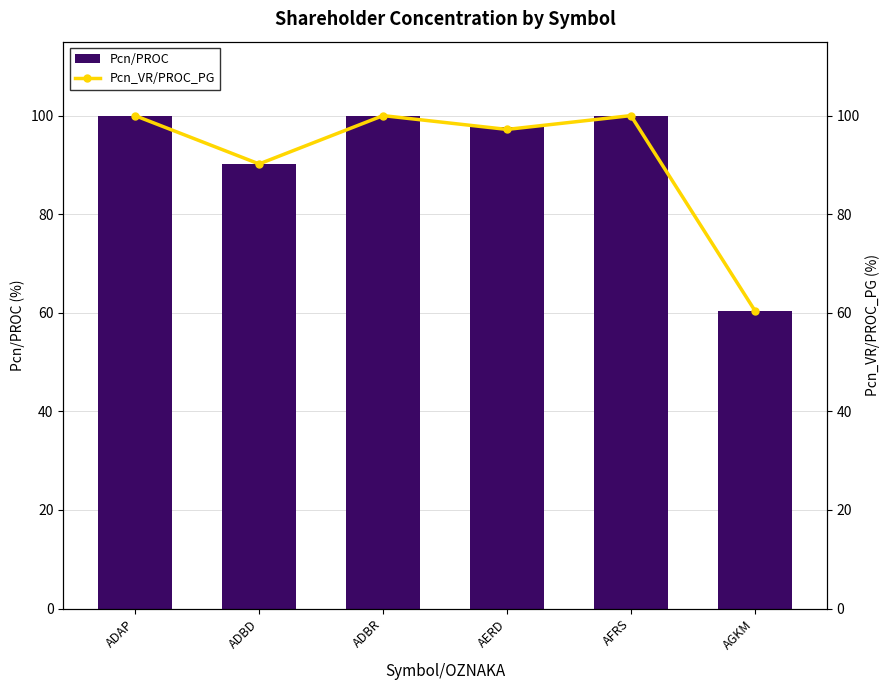

Reading right to left, extract all data points from this chart.

Pcn/PROC: AGKM=60.5	AFRS=100.0	AERD=97.7	ADBR=100.0	ADBD=90.2	ADAP=100.0
Pcn_VR/PROC_PG: AGKM=60.5	AFRS=100.0	AERD=97.2	ADBR=100.0	ADBD=90.2	ADAP=100.0